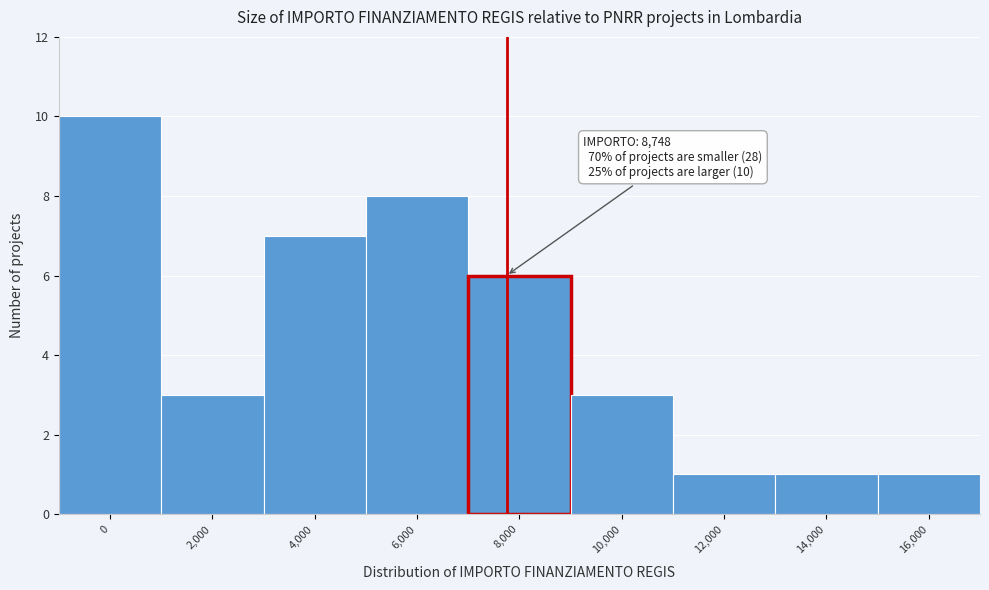

Reading right to left, extract all data points from this chart.

1	1	1	3	6	8	7	3	10